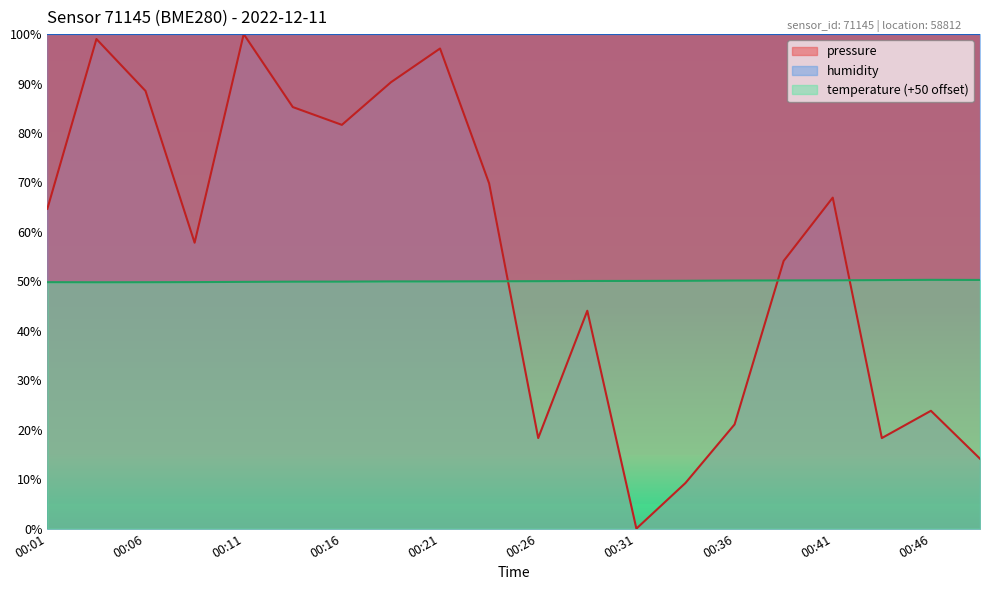

Which series changed the most between 00:09 and 00:36?

pressure